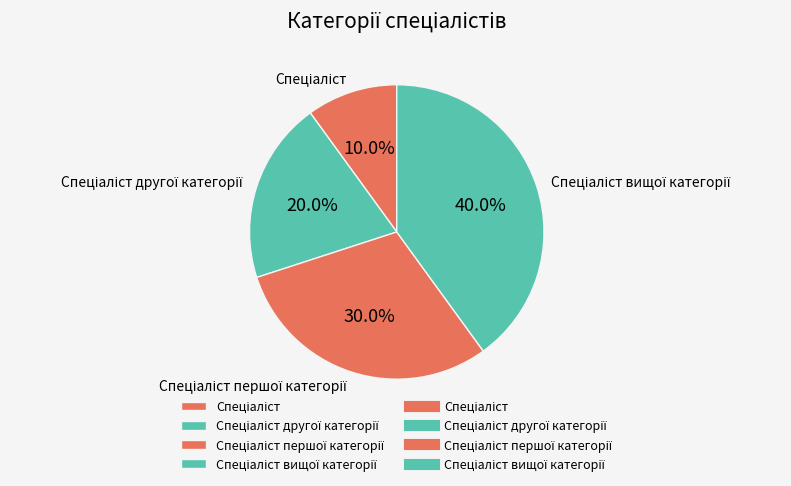

Is there a majority slice in this chart?

No